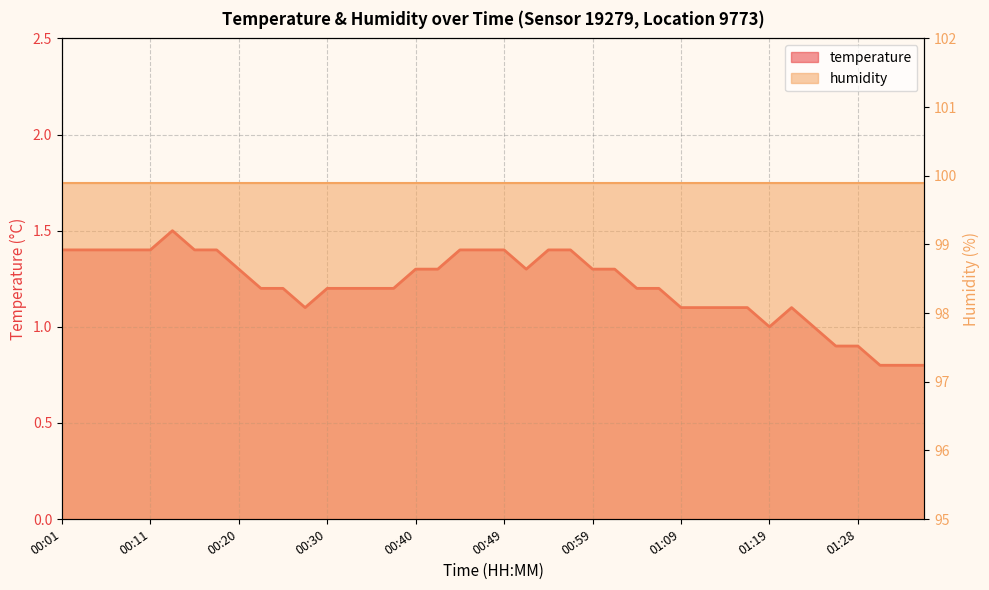

Rank the categories by value from lowest to highest.

01:31, 01:33, 01:36, 01:26, 01:28, 01:19, 01:24, 00:28, 01:09, 01:11, 01:14, 01:16, 01:21, 00:23, 00:25, 00:30, 00:32, 00:35, 00:37, 01:04, 01:06, 00:20, 00:40, 00:42, 00:52, 00:59, 01:02, 00:01, 00:03, 00:06, 00:08, 00:11, 00:15, 00:18, 00:45, 00:47, 00:49, 00:54, 00:57, 00:13